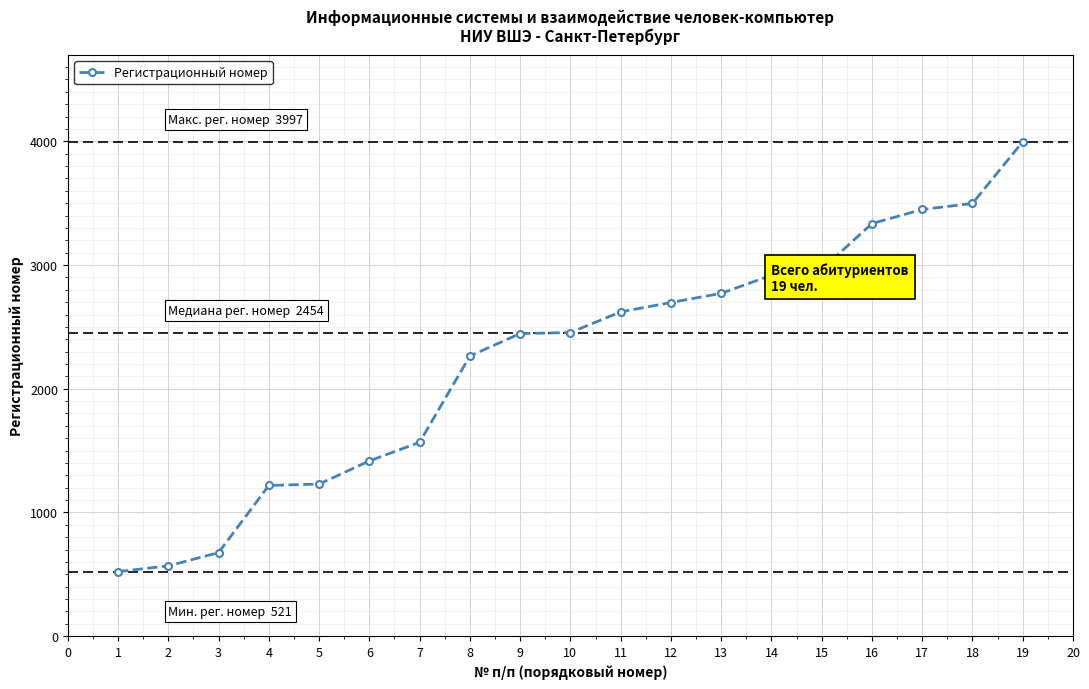

What is the change in value from 15 to 18?

+533